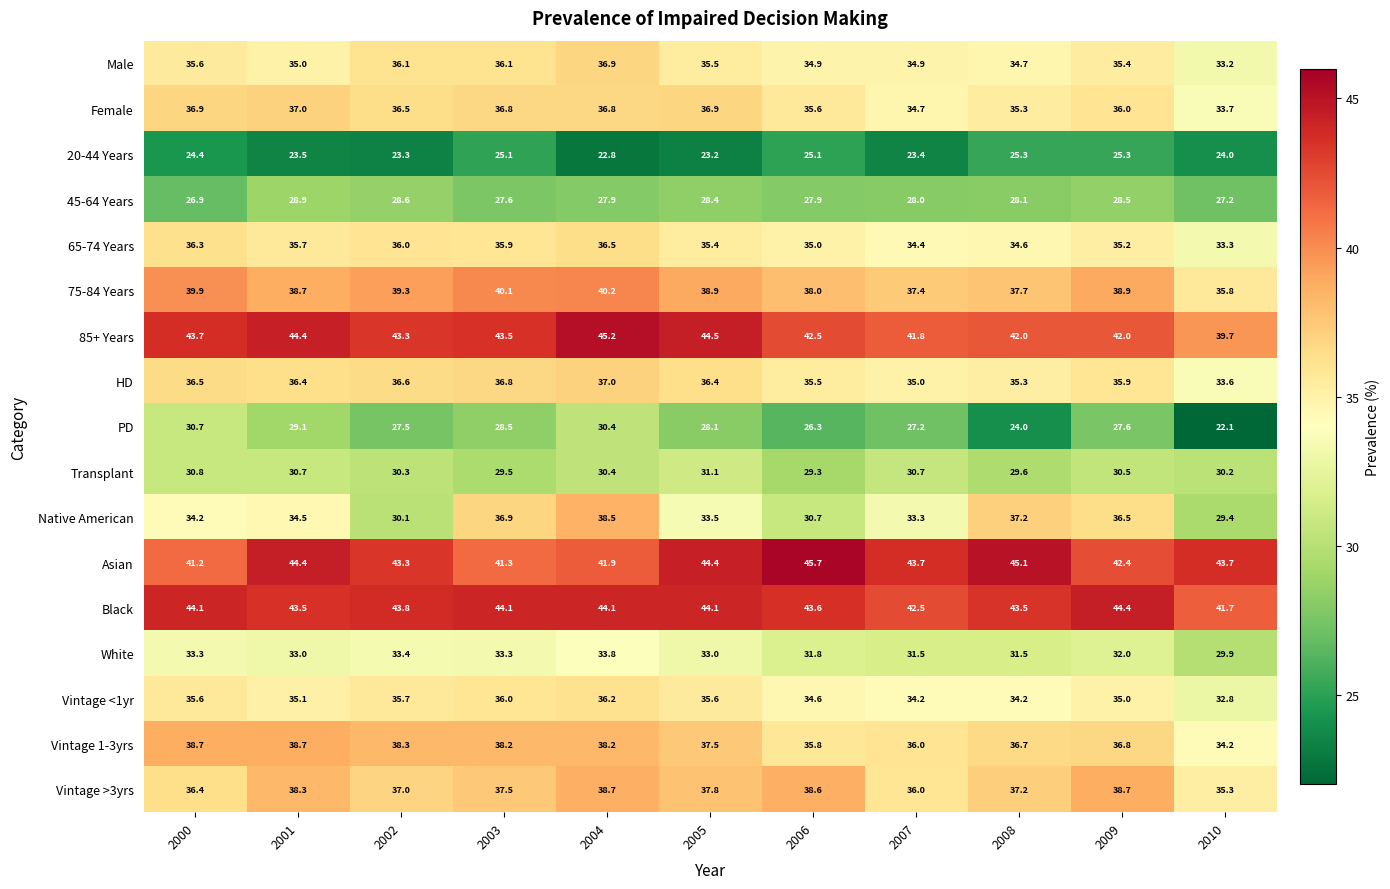

What is the sum of all 45-64 Years values?

308.0